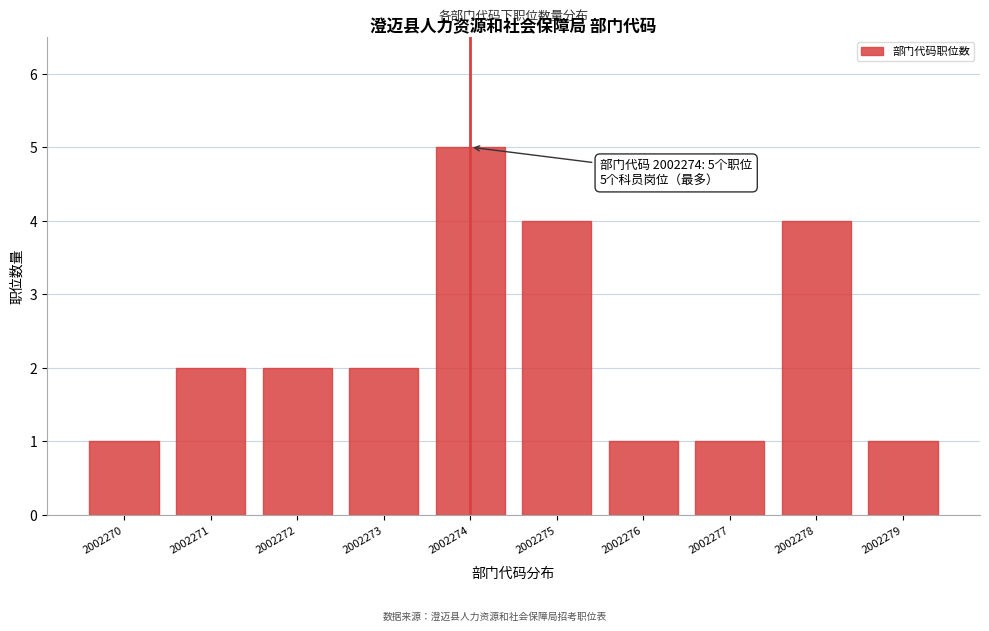

Reading left to right, what are all the values shown in this chart?

2002270=1	2002271=2	2002272=2	2002273=2	2002274=5	2002275=4	2002276=1	2002277=1	2002278=4	2002279=1